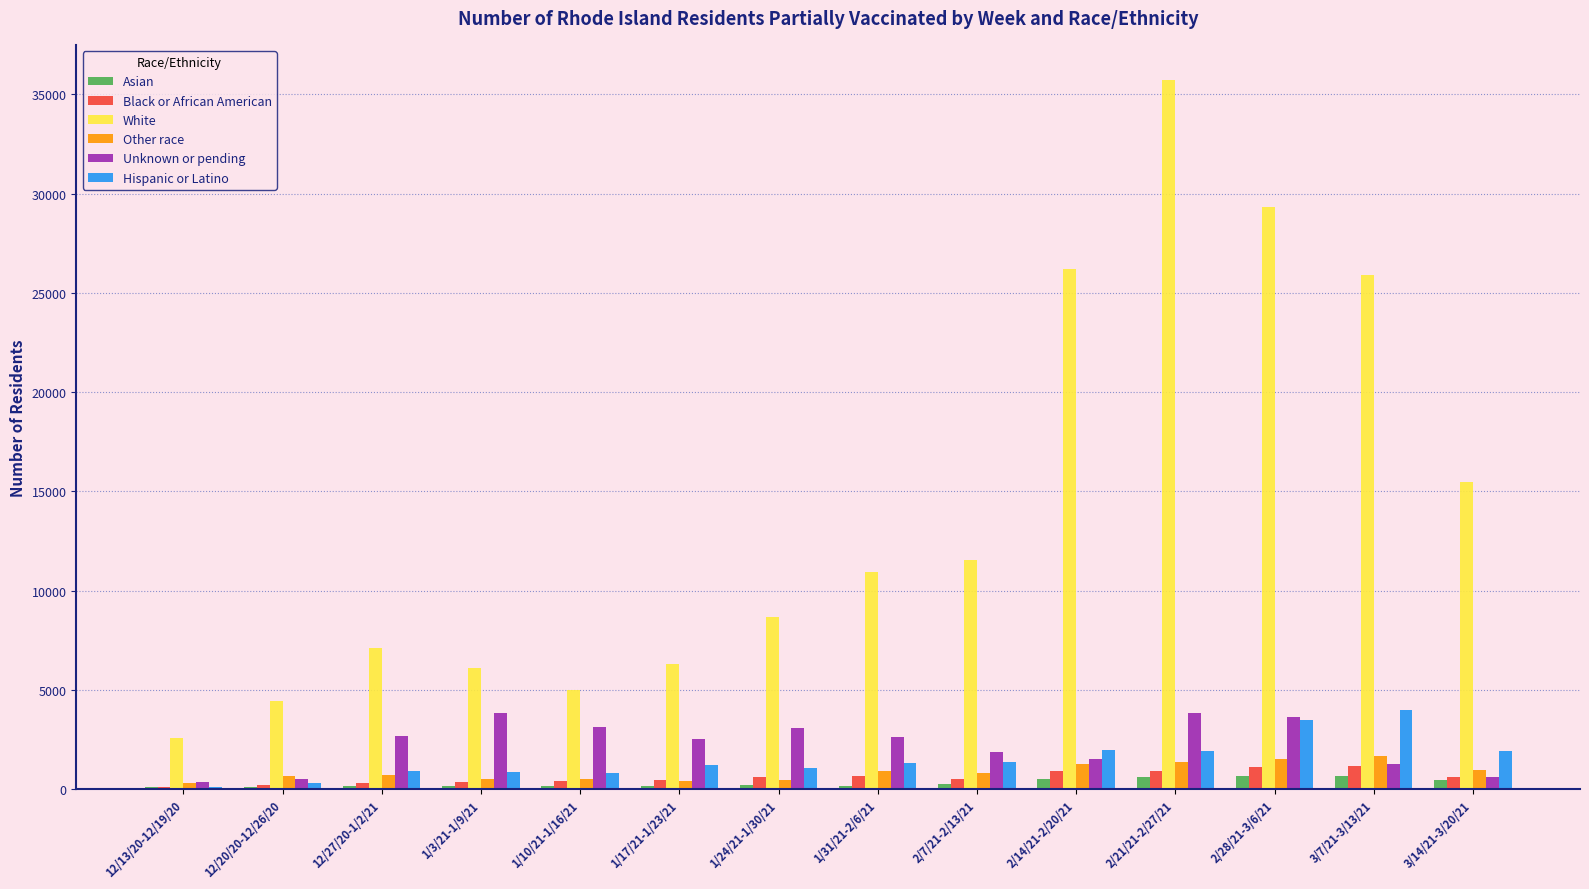

At which category is the sum across all series the highest?

2/21/21-2/27/21